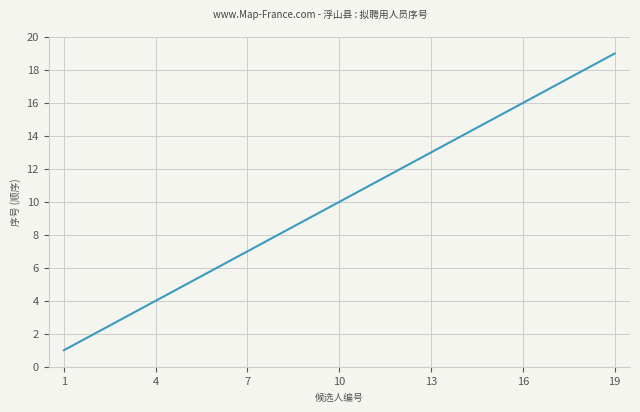

True or false: the data has more than 1 interior local peaks.

False